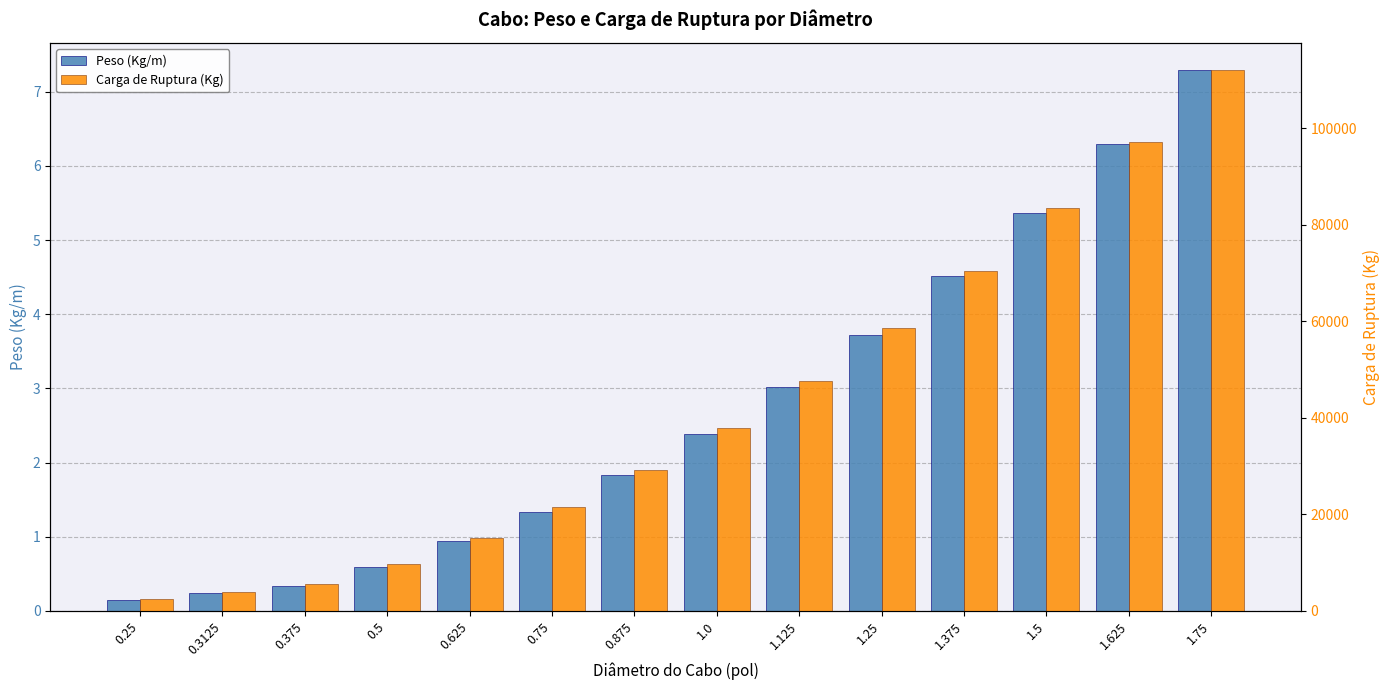

How many bars are there in total?

28